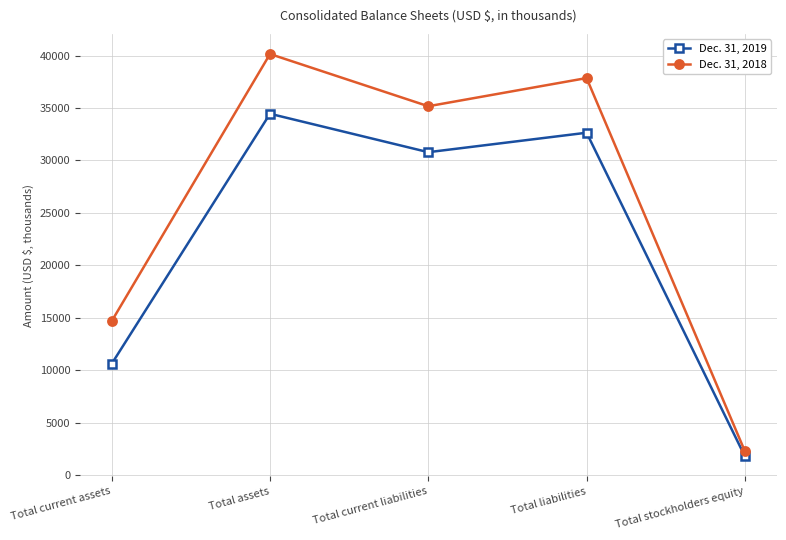

What is the difference between the second highest and minimum values in the Dec. 31, 2018 series?

35562